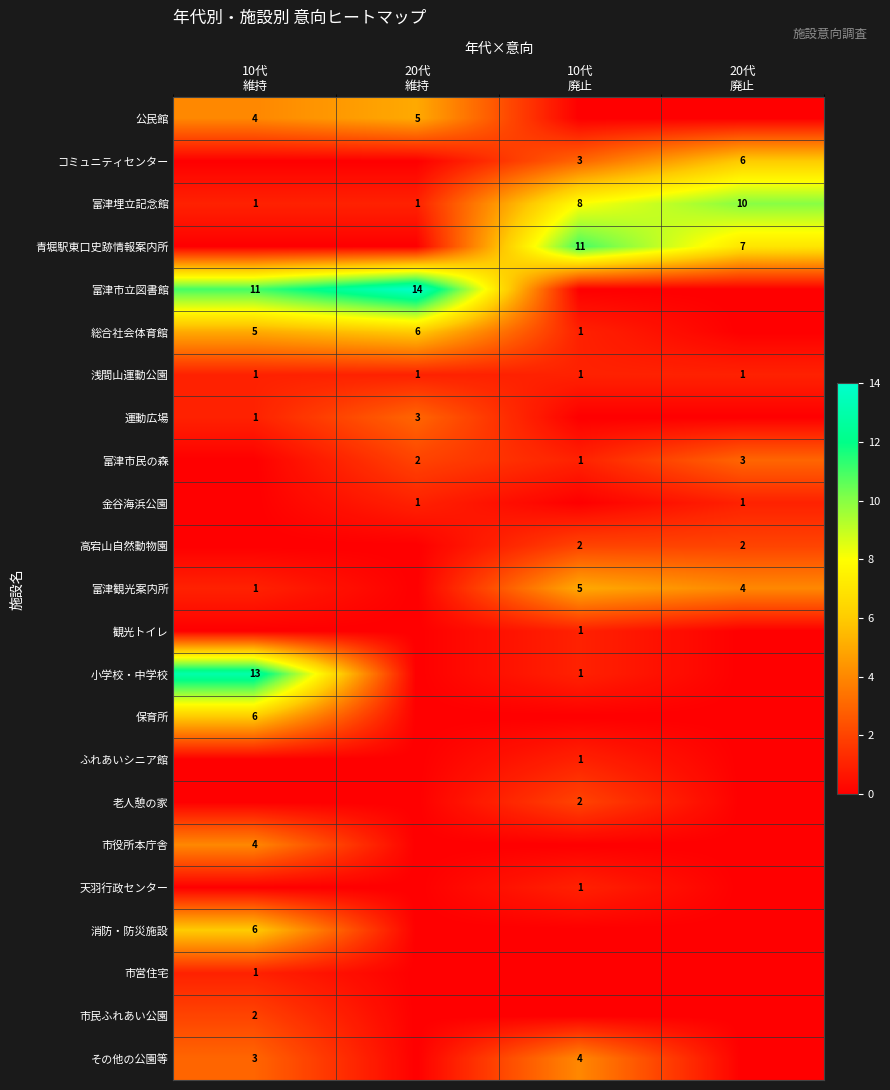

Rank the series at 20代 維持 from lowest to highest value.

コミュニティセンター, 青堀駅東口史跡情報案内所, 高宕山自然動物園, 富津観光案内所, 観光トイレ, 小学校・中学校, 保育所, ふれあいシニア館, 老人憩の家, 市役所本庁舎, 天羽行政センター, 消防・防災施設, 市営住宅, 市民ふれあい公園, その他の公園等, 富津埋立記念館, 浅間山運動公園, 金谷海浜公園, 富津市民の森, 運動広場, 公民館, 総合社会体育館, 富津市立図書館